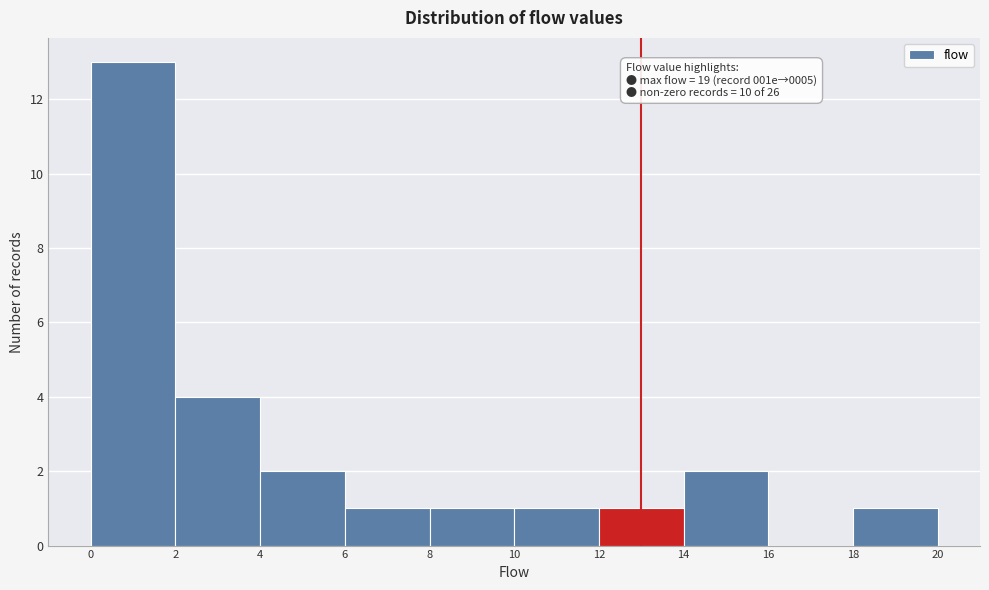

Over which range of the x-axis is the bar tallest?

0 to 2